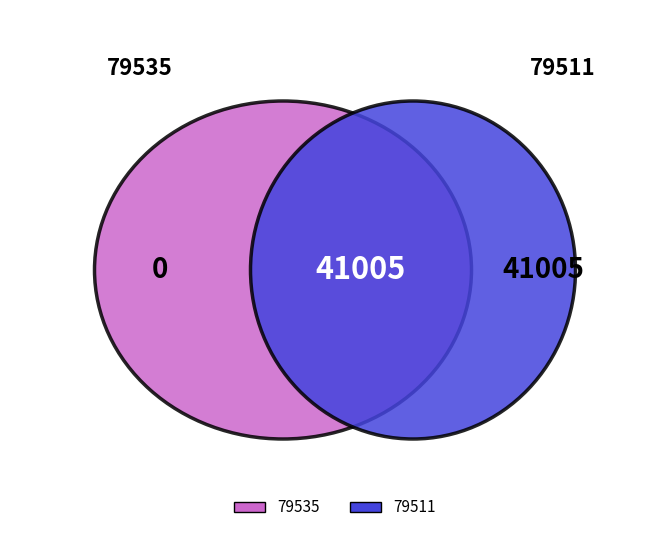

How many segments does this pie chart have?

2